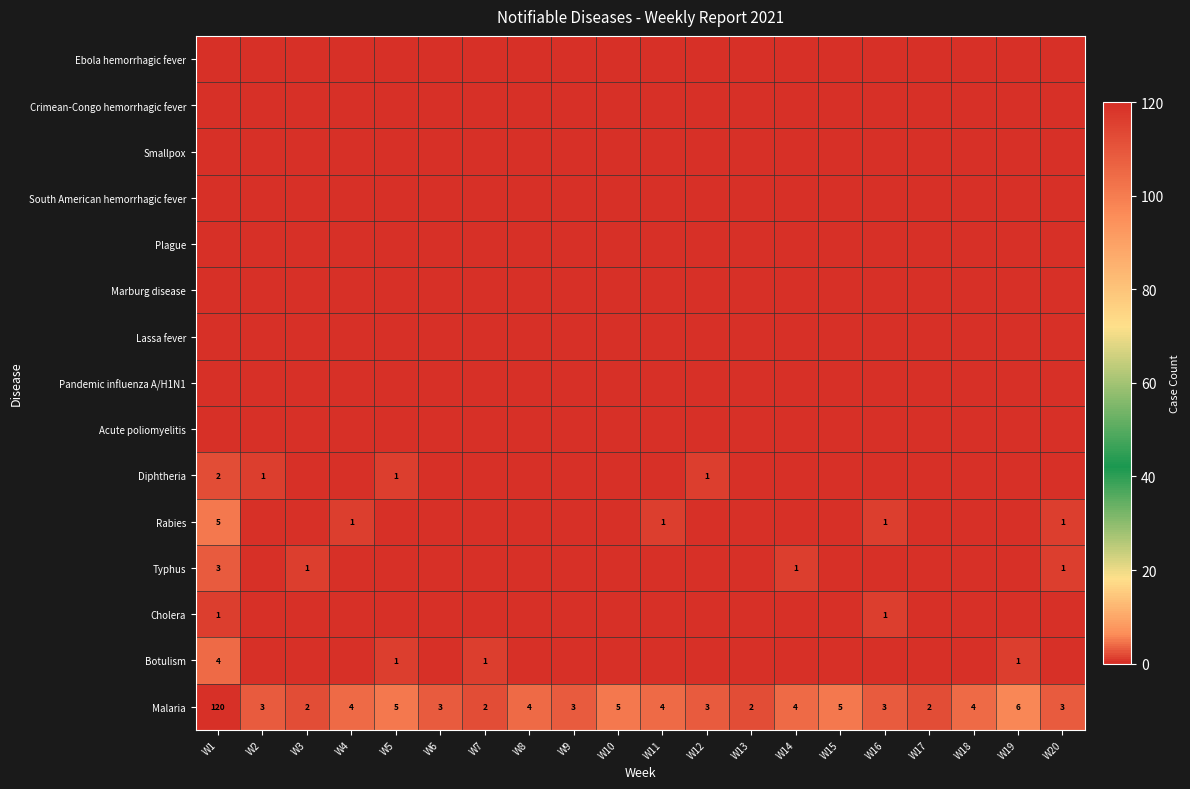

What is the spread (max minus min) of values at W1?

120